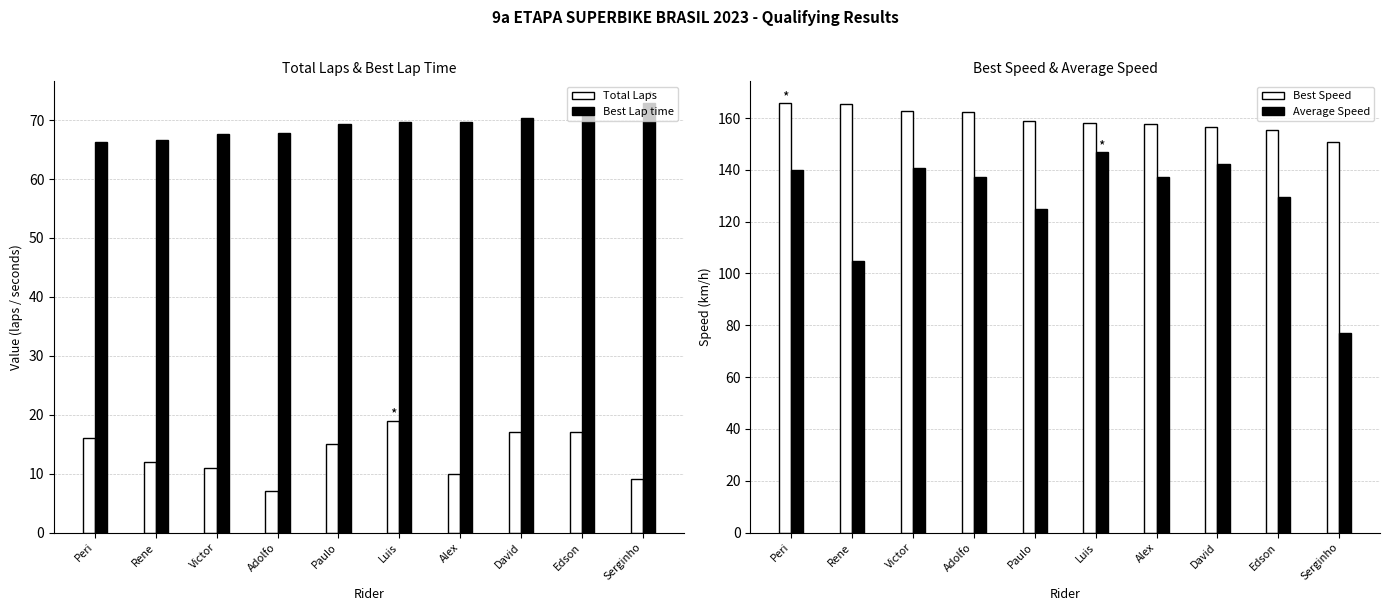

What is the total value across all series at David?

386.2